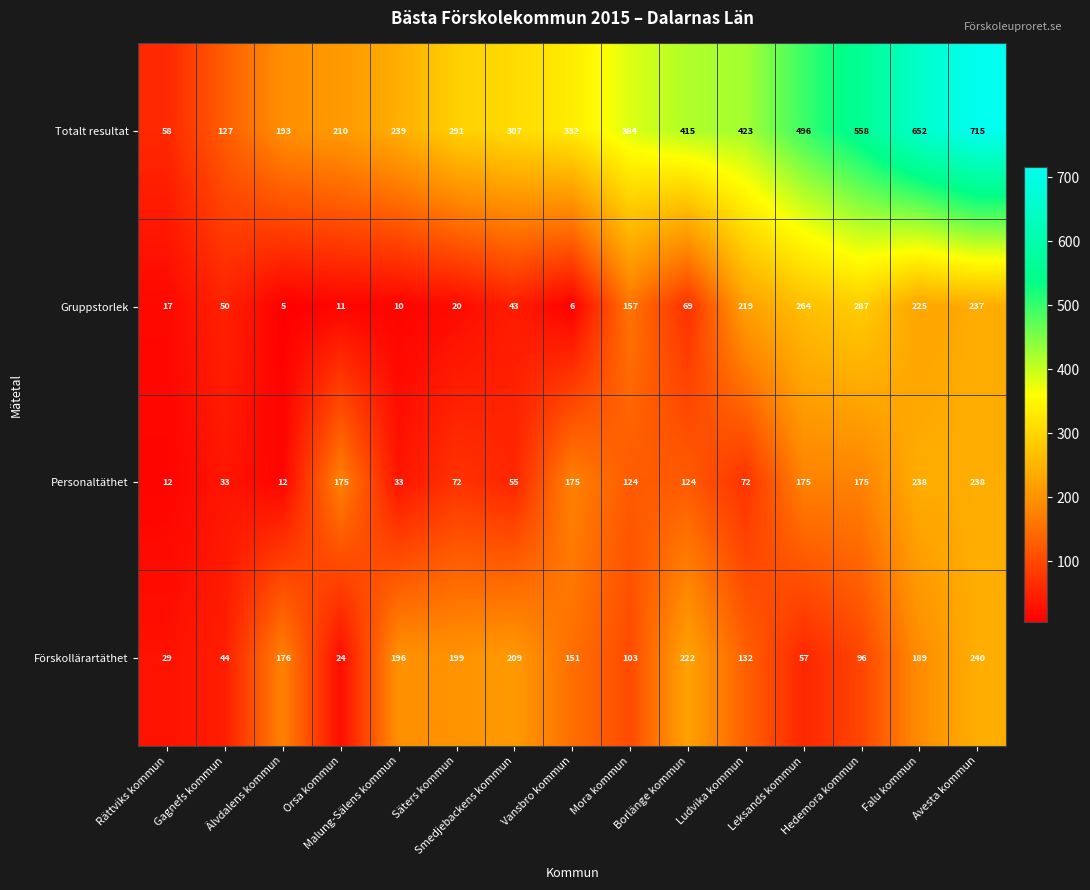

What is the average value of the Totalt resultat series?

360